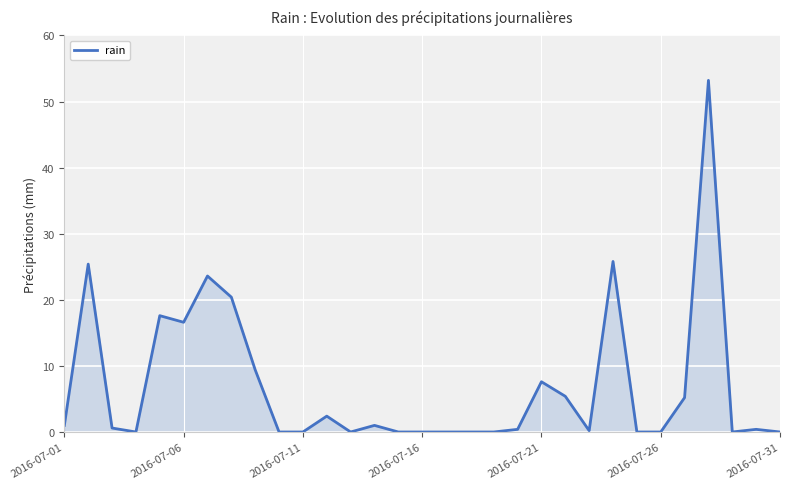

What is the difference between the maximum and minimum values?

53.2